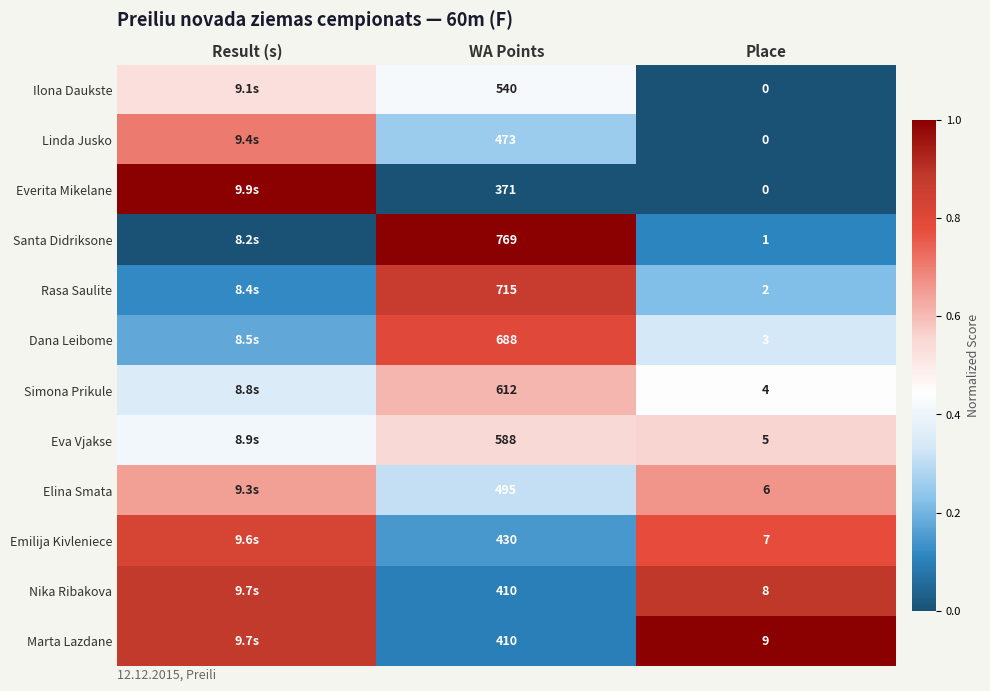

At which category does the chart reach its minimum across all series?

Place